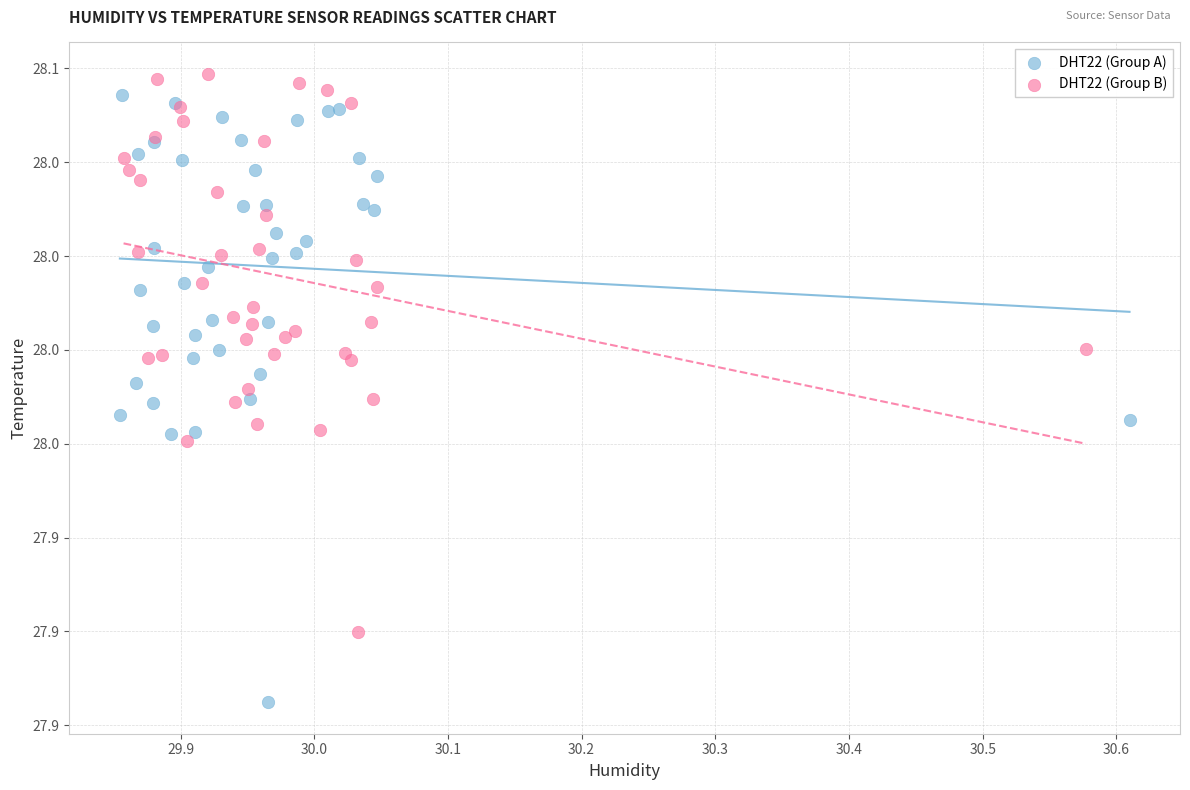

What are all the series names shown in the legend?

DHT22 (Group A), DHT22 (Group B)